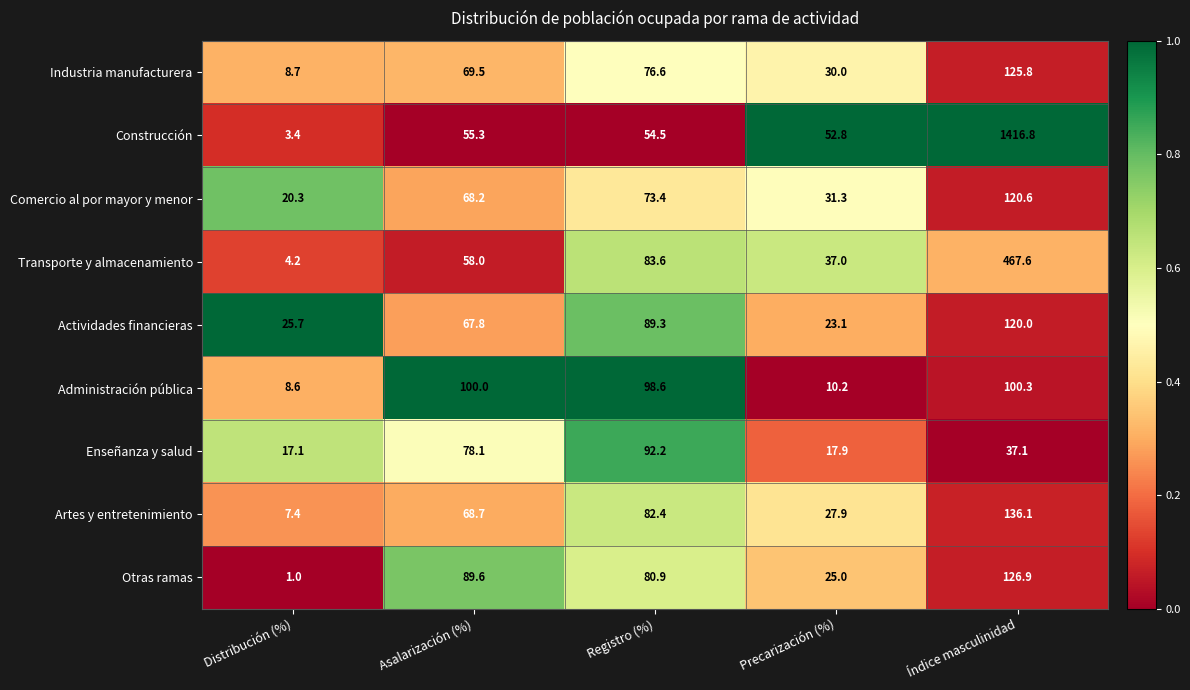

Count the number of data series in this chart.

9